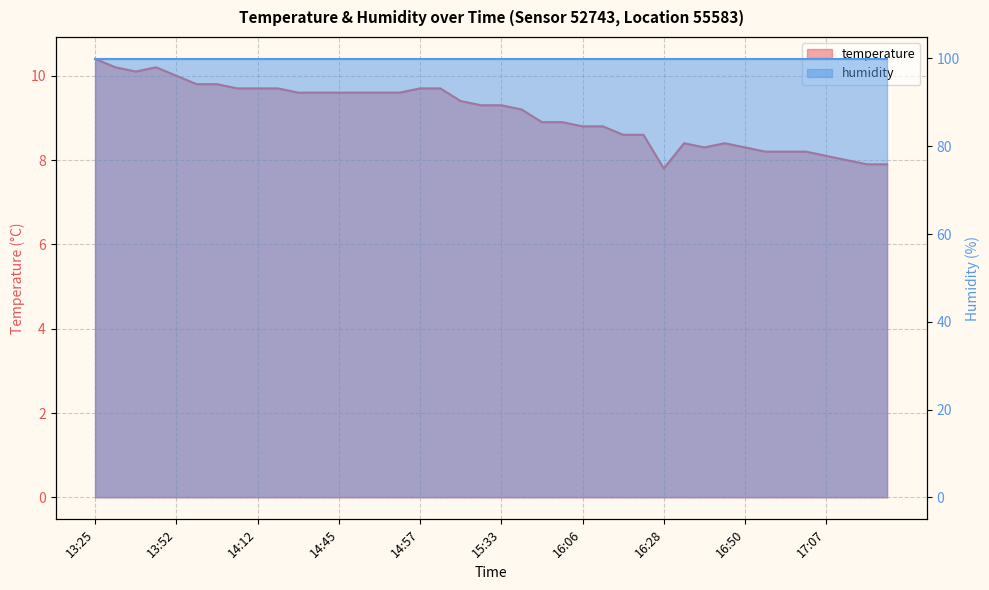

What is the label of the 12th point from the left?

14:34